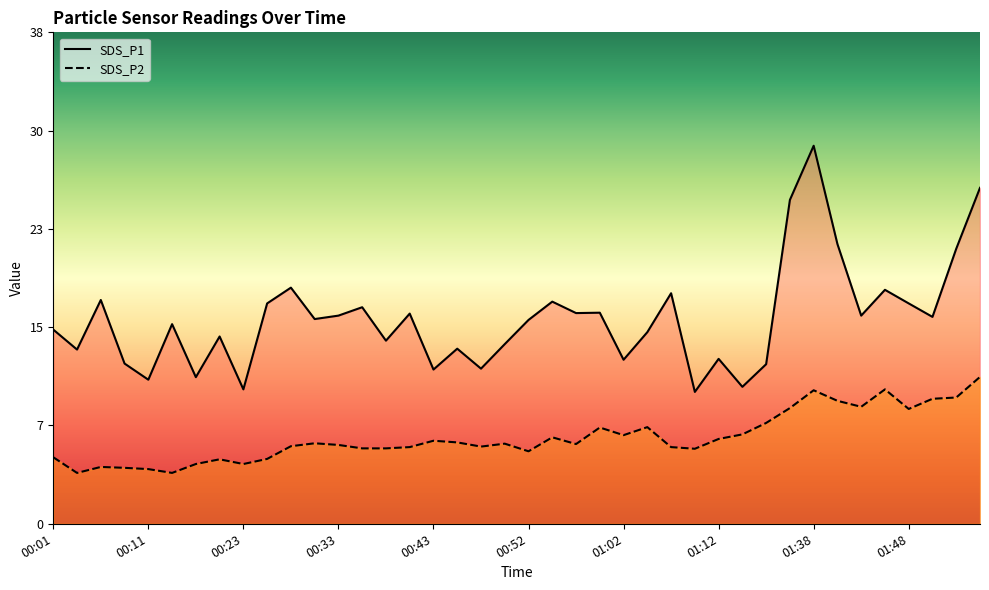

List the series in order of their overall mean, highest first.

SDS_P1, SDS_P2